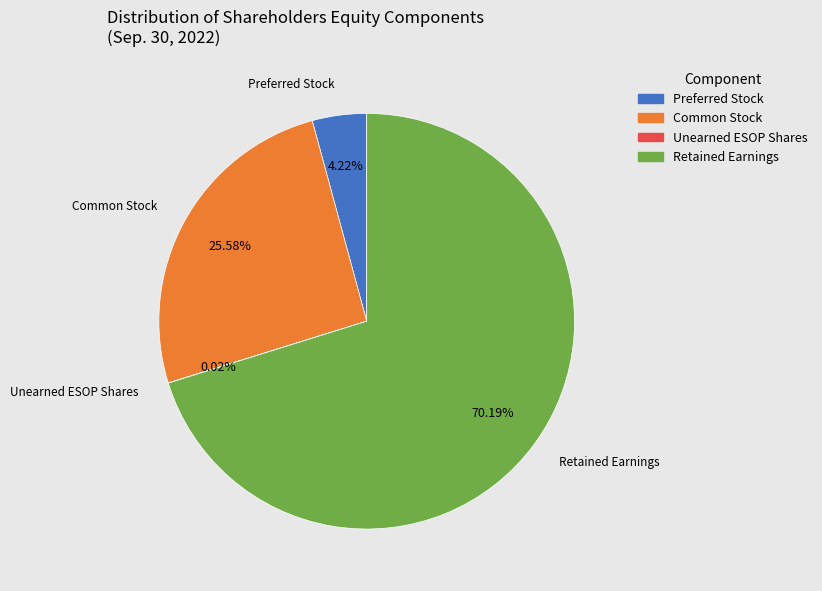

Which slice is the largest?

Retained Earnings